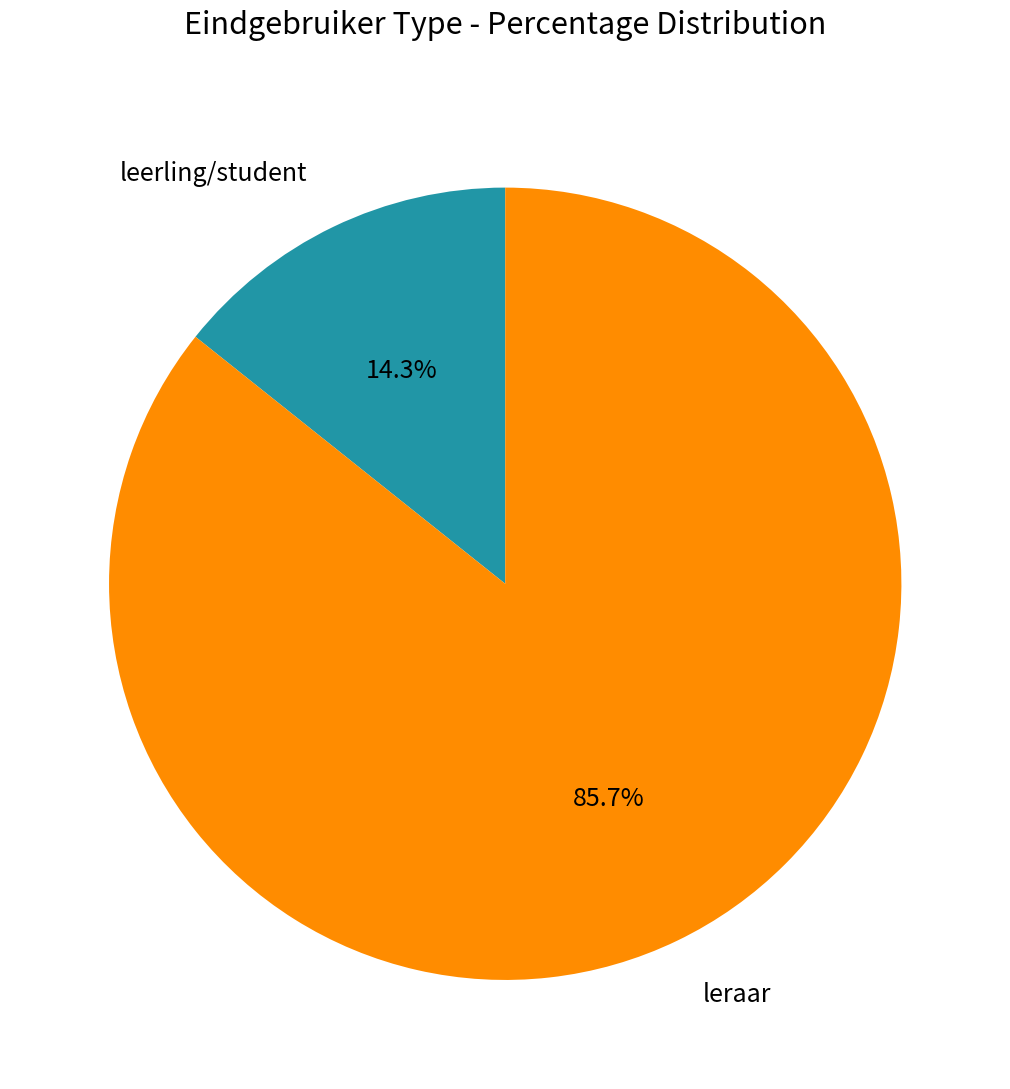

Is there a majority slice in this chart?

Yes